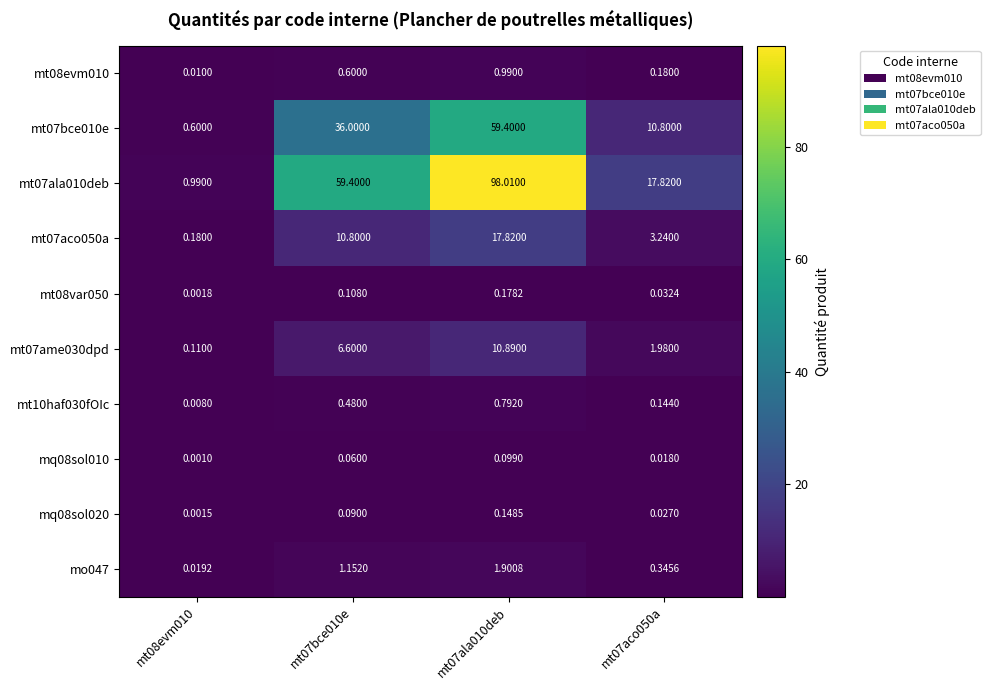

Is the value of mt07ame030dpd at mt08evm010 greater than the value of mt08evm010 at mt08evm010?

Yes